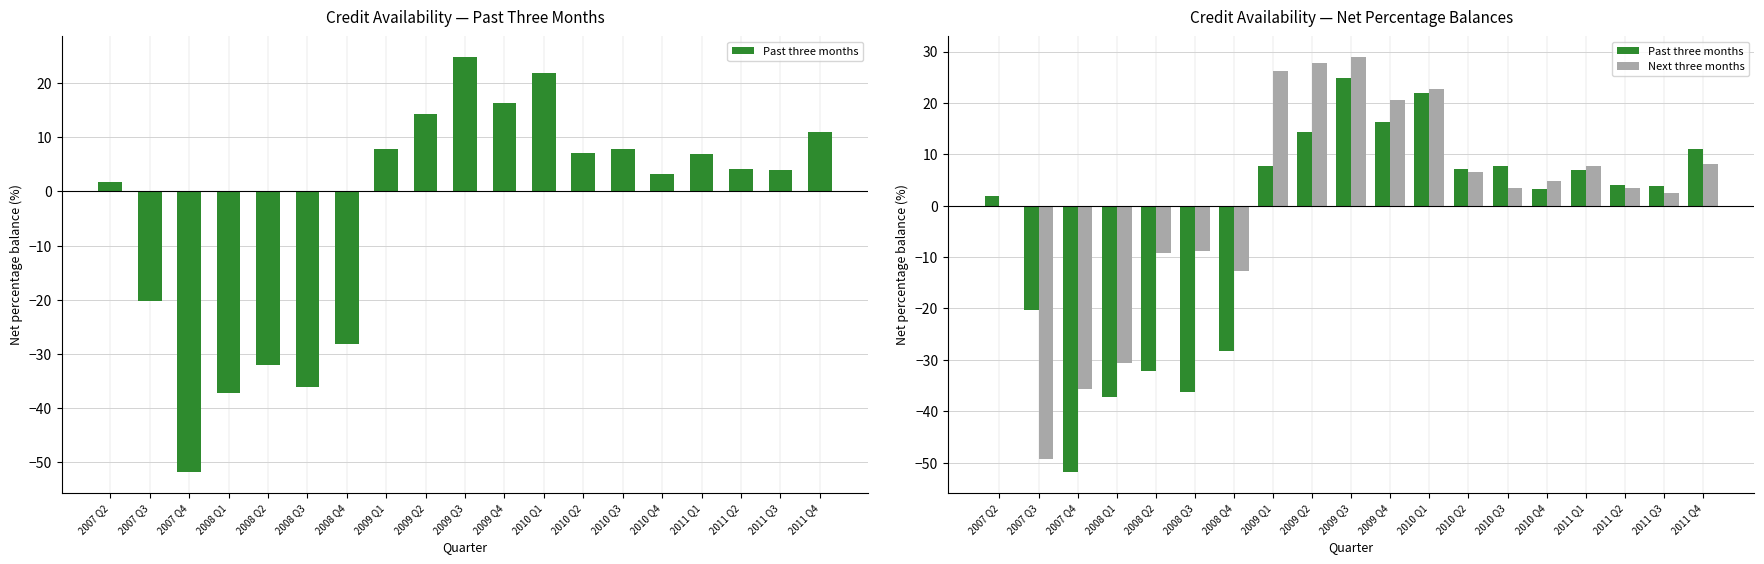

Which series changed the most between 2008 Q1 and 2009 Q3?

Past three months